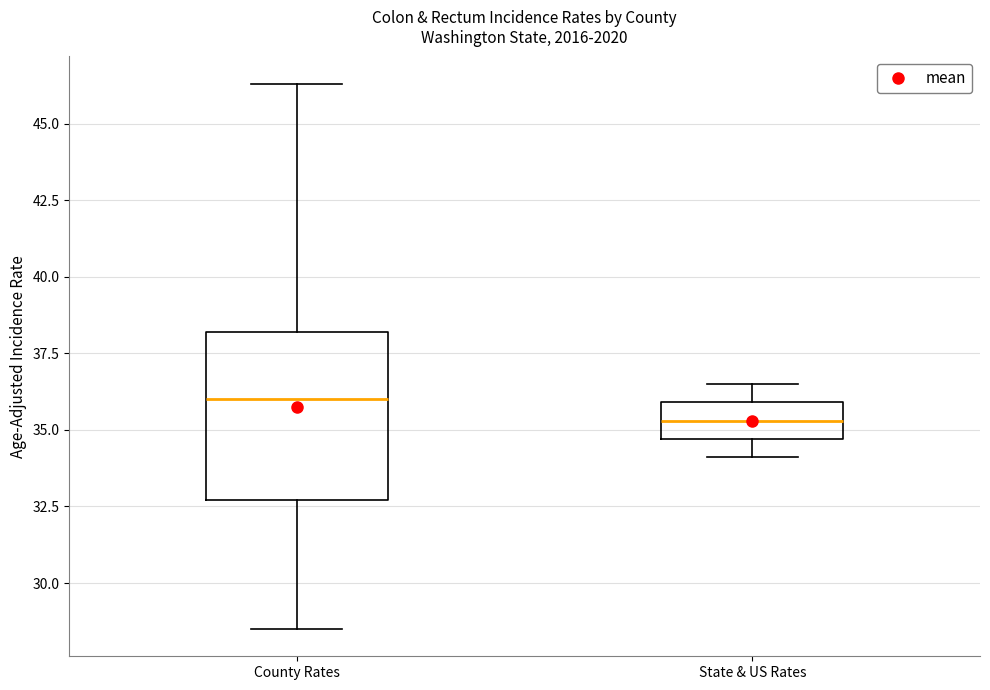

Which box has the lowest median line?

State & US Rates